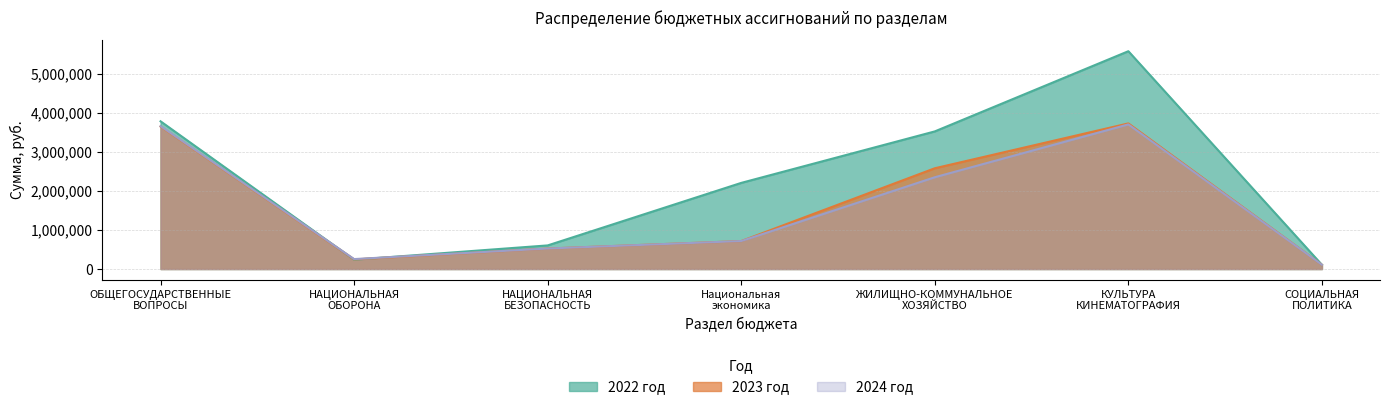

At how many categories does at least one series exceed 3474578?

3